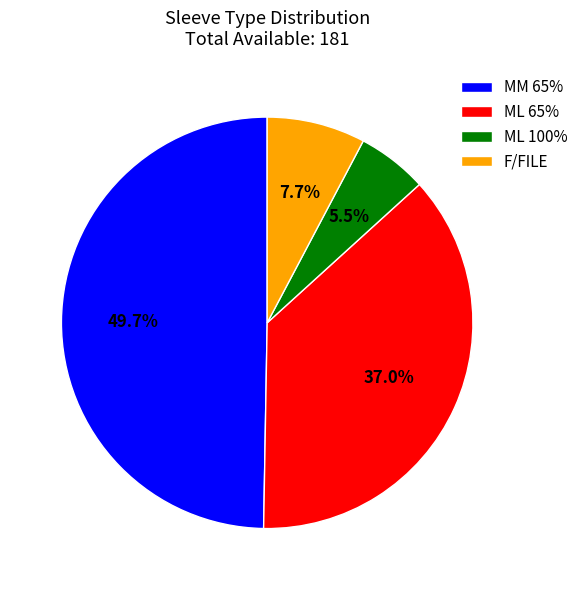

Count the number of slices in the pie.

4